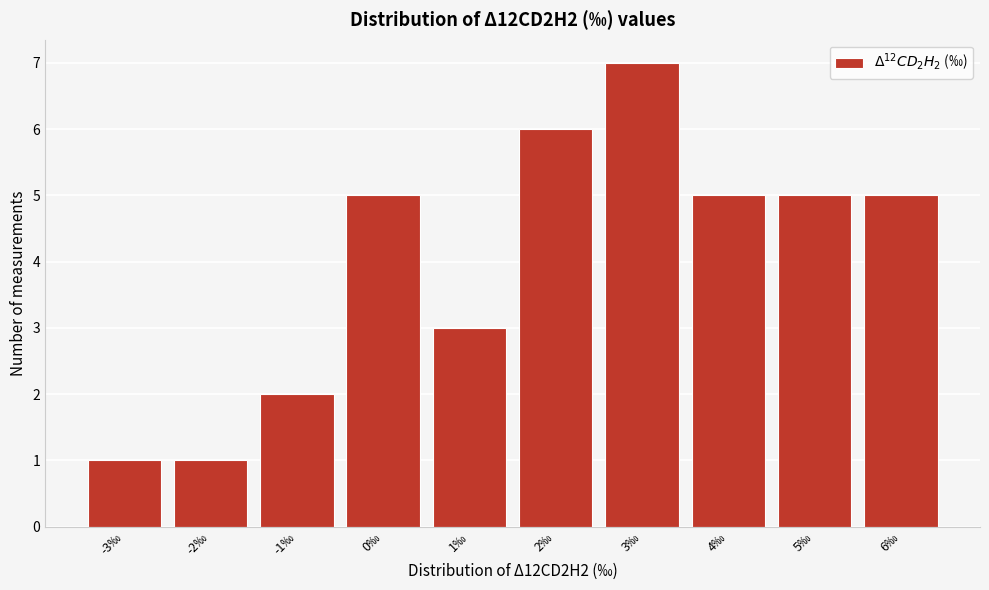

Reading right to left, list all the values displayed in this chart.

6‰=5	5‰=5	4‰=5	3‰=7	2‰=6	1‰=3	0‰=5	-1‰=2	-2‰=1	-3‰=1